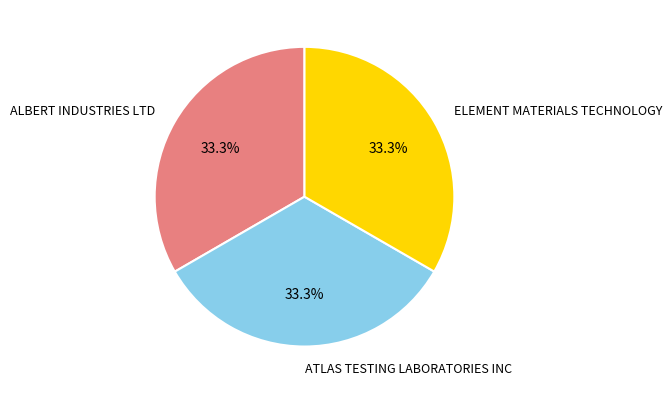

Is there any slice that represents more than half of the pie?

No